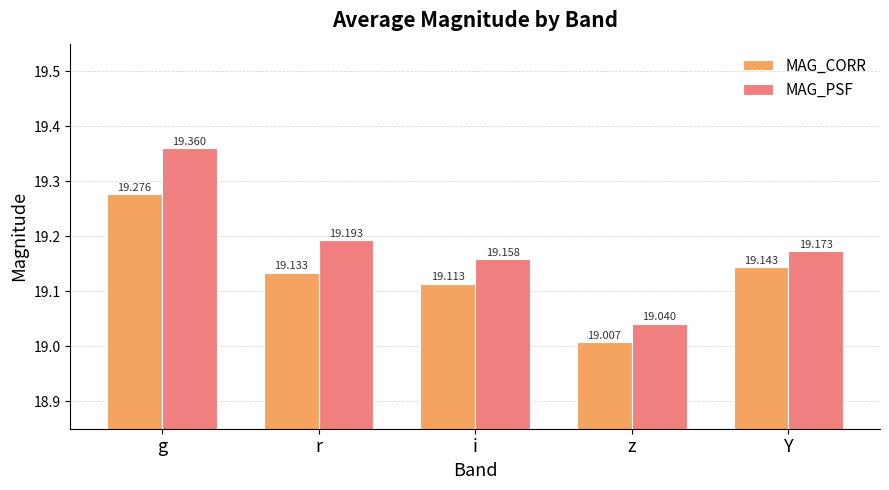

What position from the left is g?

1